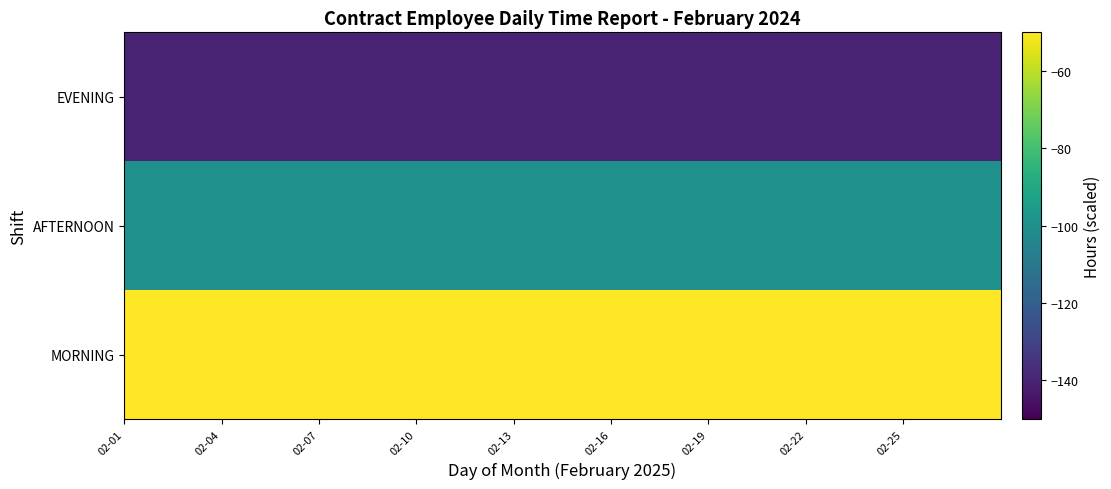

What is the greatest value displayed?

-50